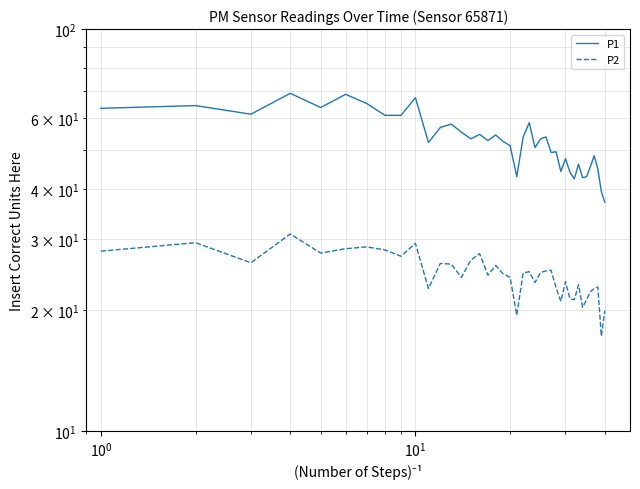

How many interior local peaks does the P1 series have?

13